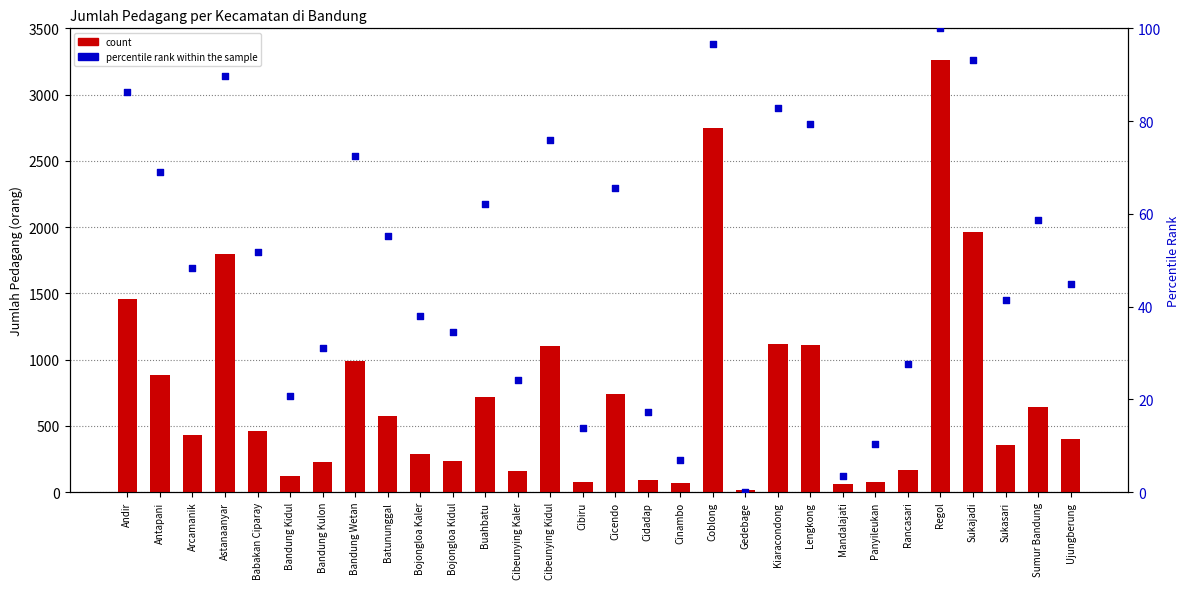

Which series contains the lowest Y value?

percentile rank within the sample